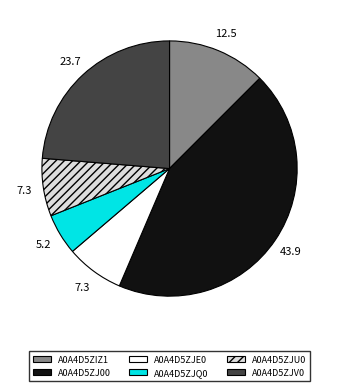

Which has a higher value, A0A4D5ZJ00 or A0A4D5ZJQ0?

A0A4D5ZJ00